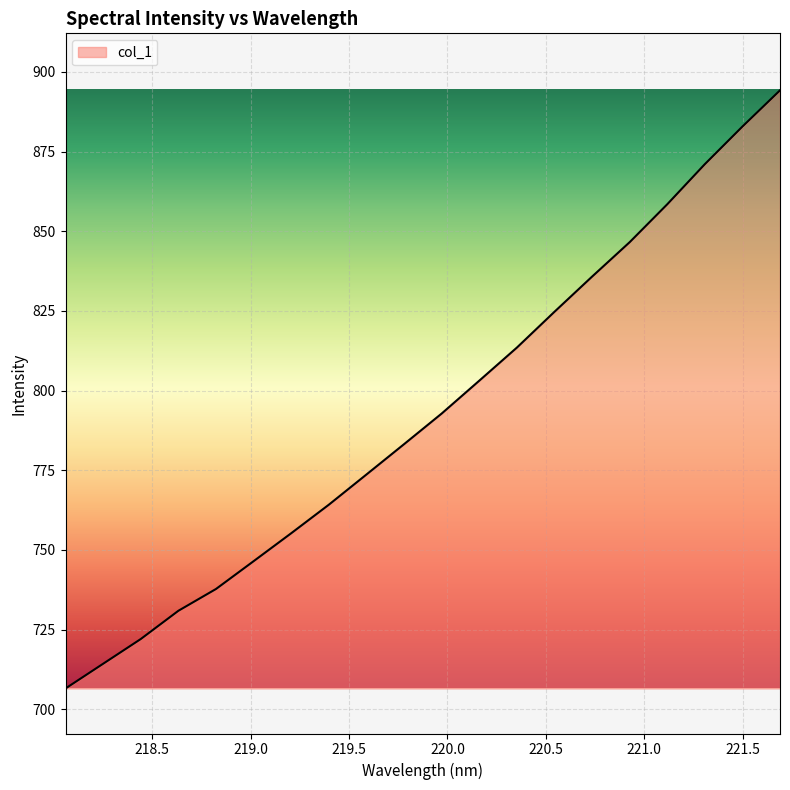

What is the greatest value displayed?

894.2